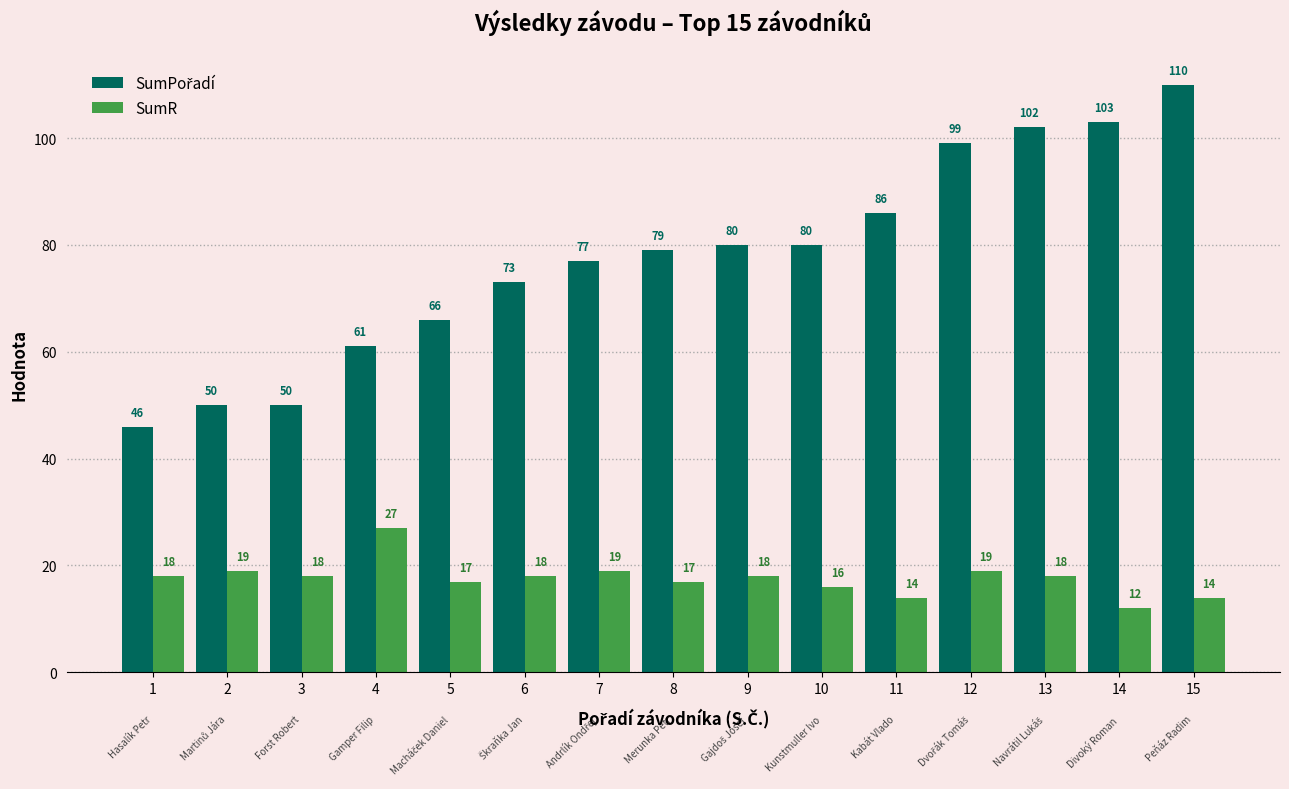

Count the number of data series in this chart.

2